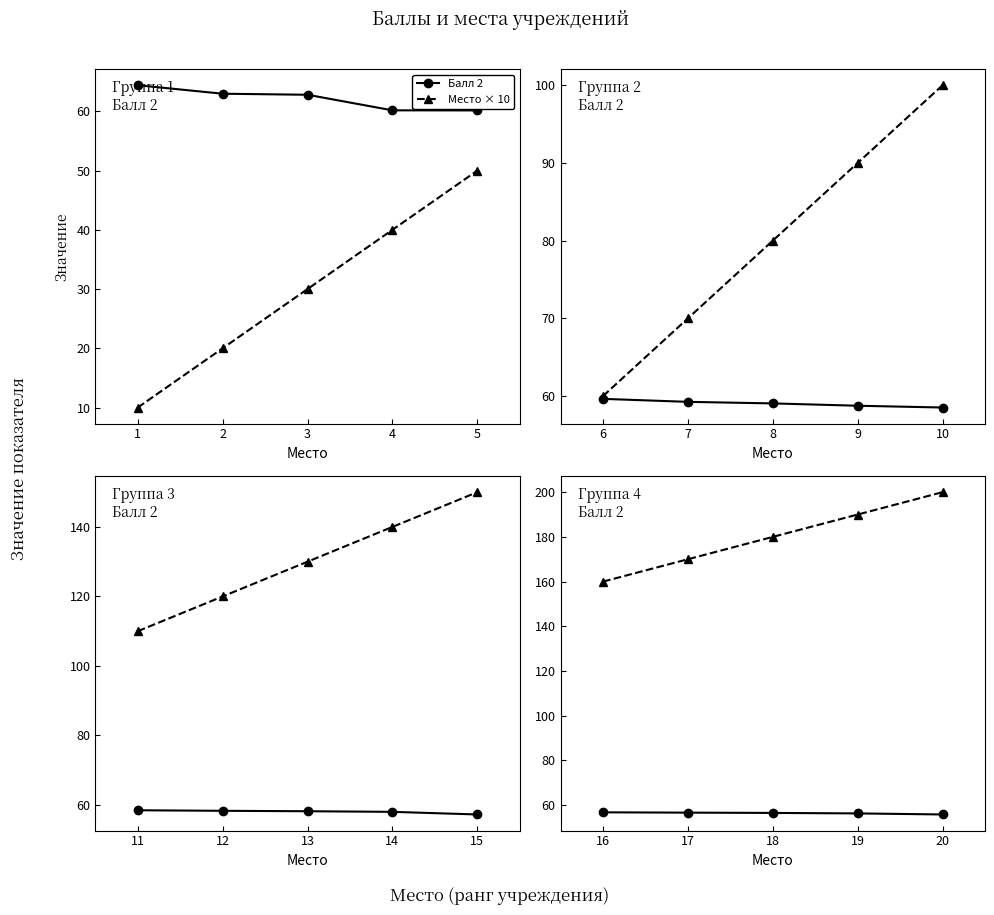

How many data points in Балл 2 are above 56?

4